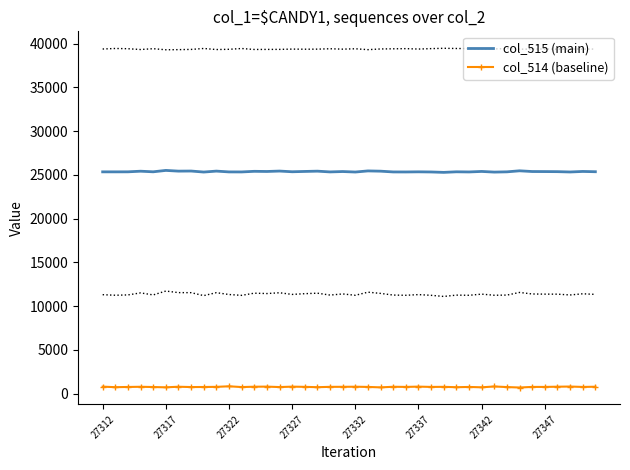

What is the sum of all col_515 (main) values?

1015066